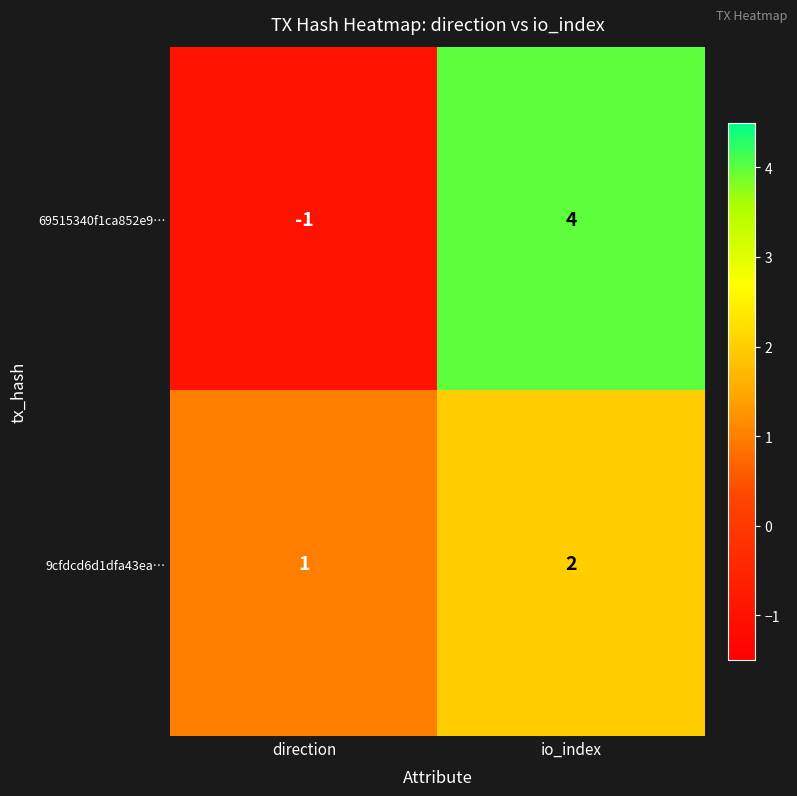

Which label corresponds to the largest value in the chart?

io_index